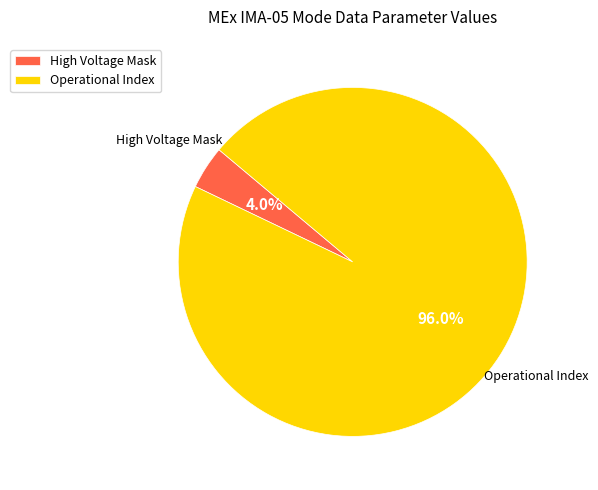

Which has a higher value, Operational Index or High Voltage Mask?

Operational Index